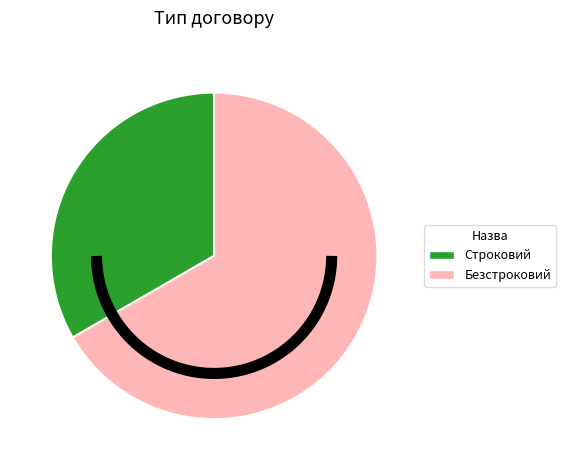

Which category accounts for the majority?

Безстроковий